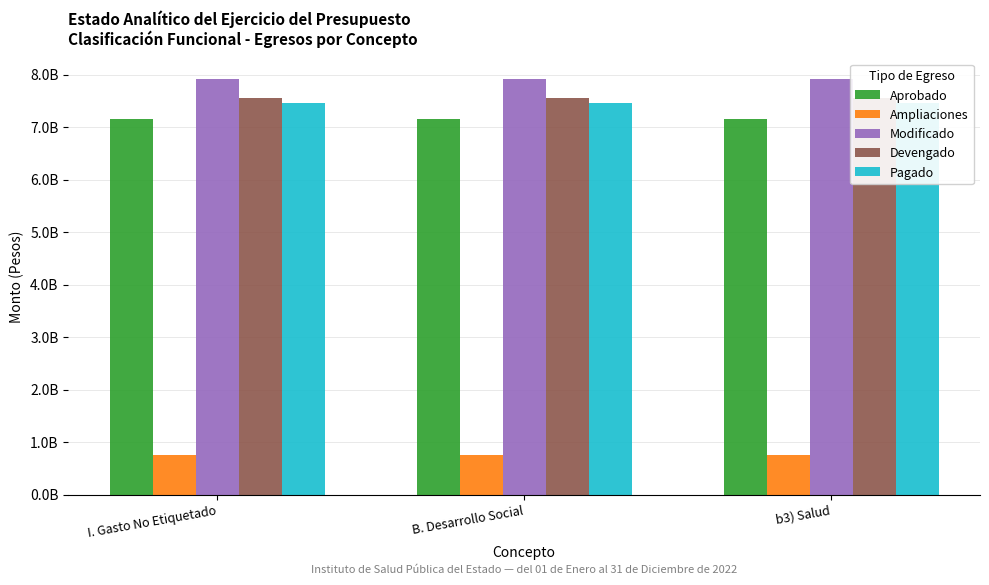

Are the bars horizontal?

No